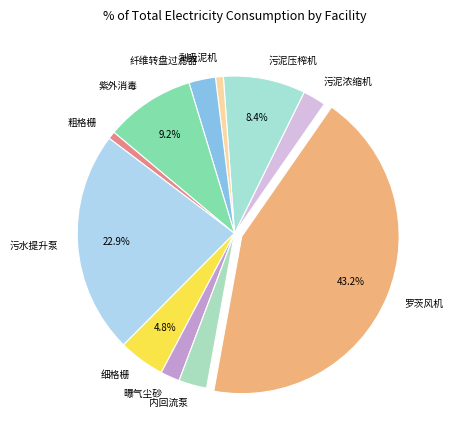

Approximately how many times larger is the value at 污泥浓缩机 compared to 污泥压榨机?

0.3